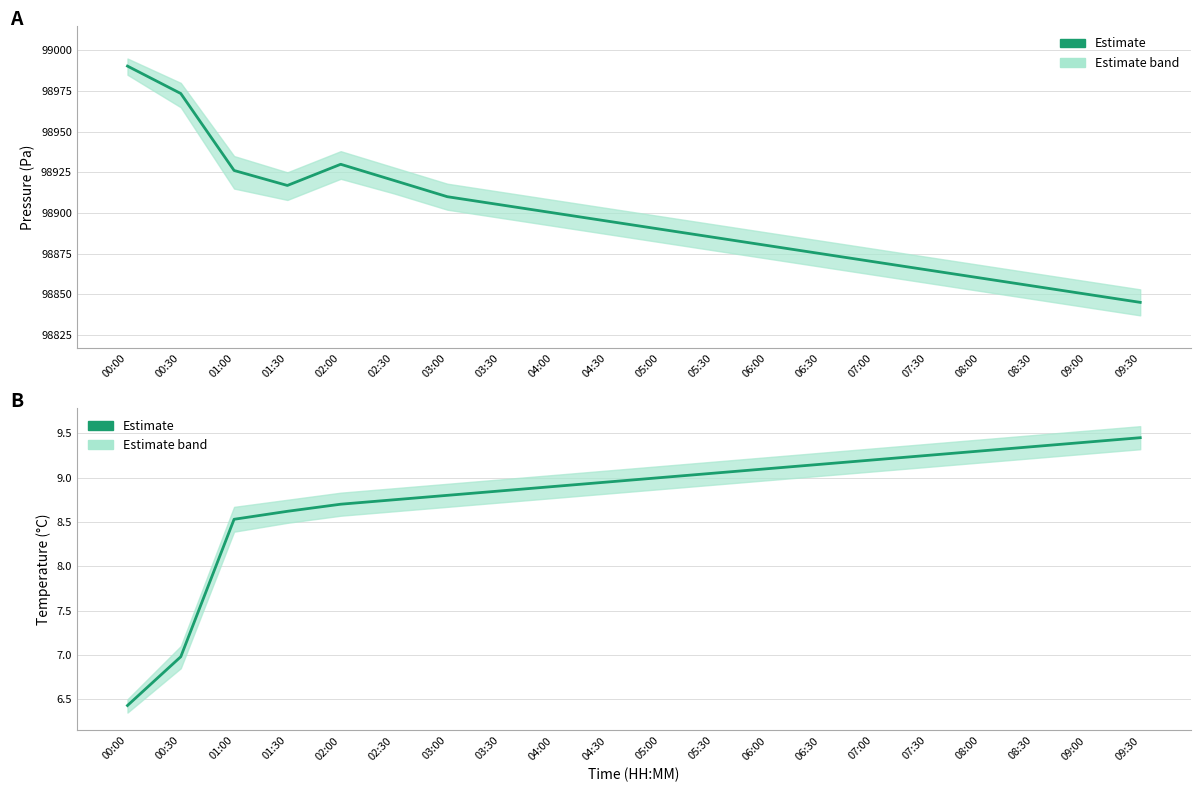

Read the value at 02:30.

8.8